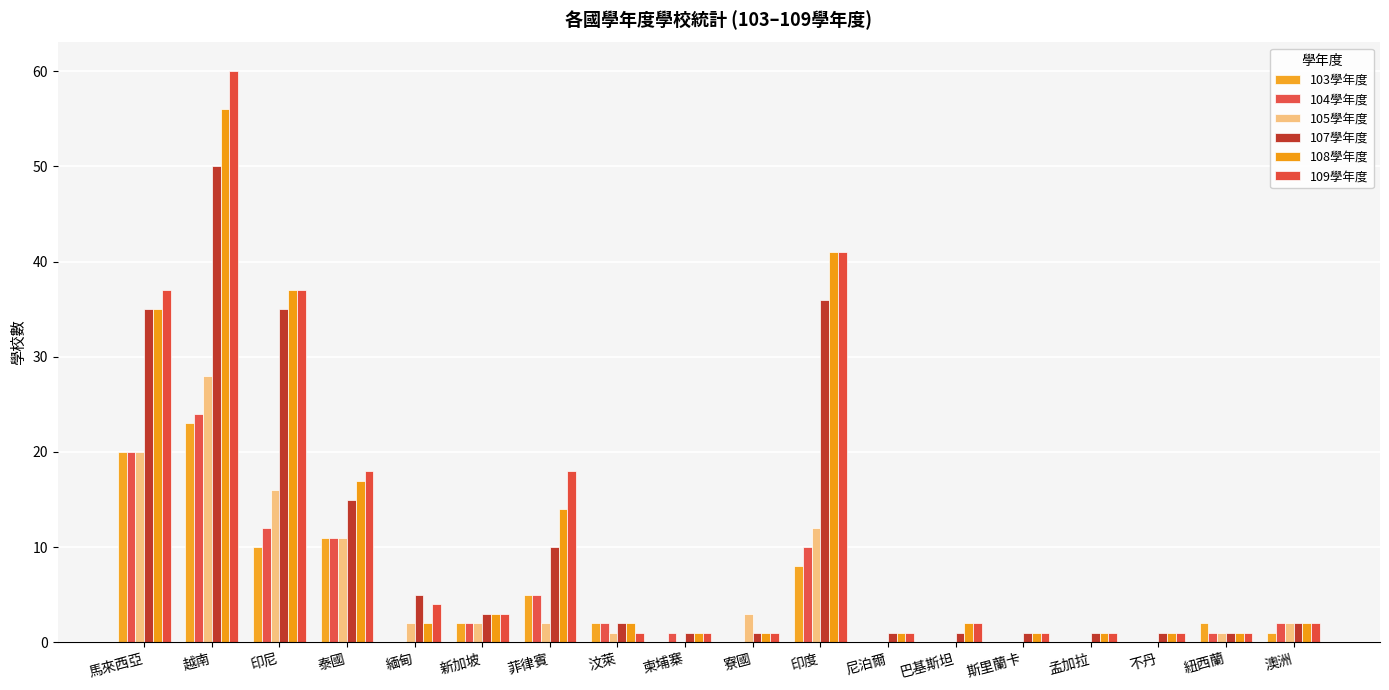

List the labels in order of 108學年度 value, largest first.

越南, 印度, 印尼, 馬來西亞, 泰國, 菲律賓, 新加坡, 緬甸, 汶萊, 巴基斯坦, 澳洲, 柬埔寨, 寮國, 尼泊爾, 斯里蘭卡, 孟加拉, 不丹, 紐西蘭